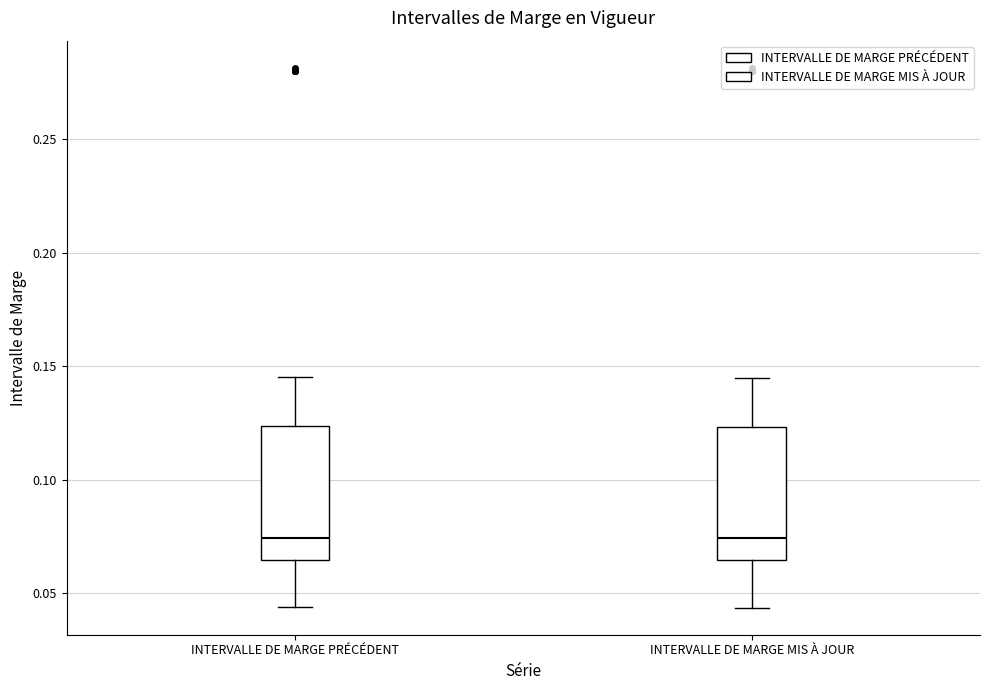

Where does the median line of the box for INTERVALLE DE MARGE MIS À JOUR sit on the y-axis? The values are not printed on the chart, so give them approximately, as read against the axis.

0.075